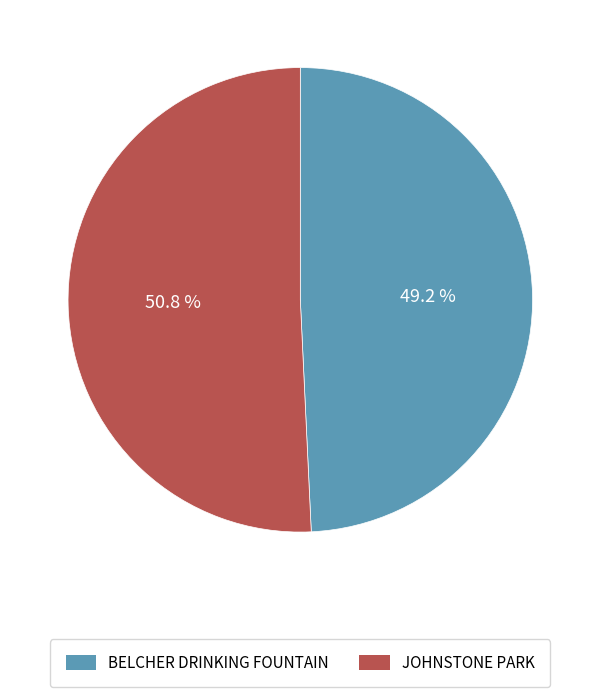

Combined, what portion of the pie is BELCHER DRINKING FOUNTAIN and JOHNSTONE PARK?

100.0%